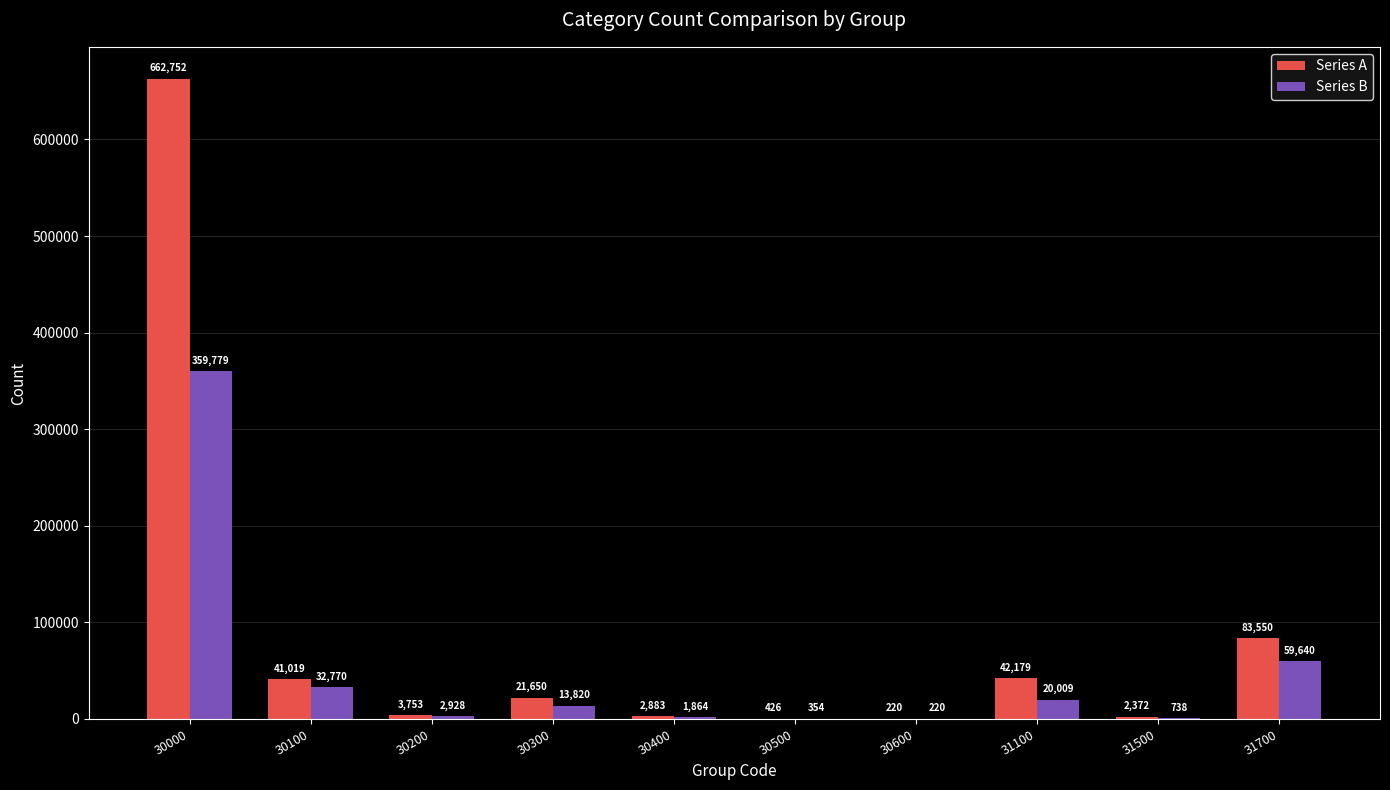

At which category is the sum across all series the highest?

30000